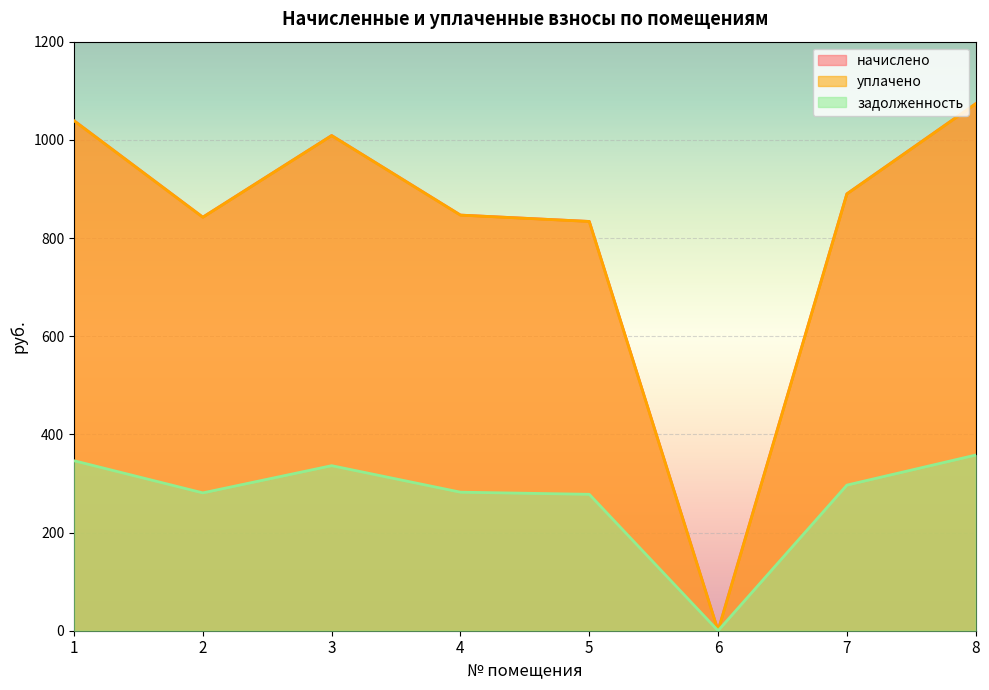

At which category is the sum across all series the highest?

8